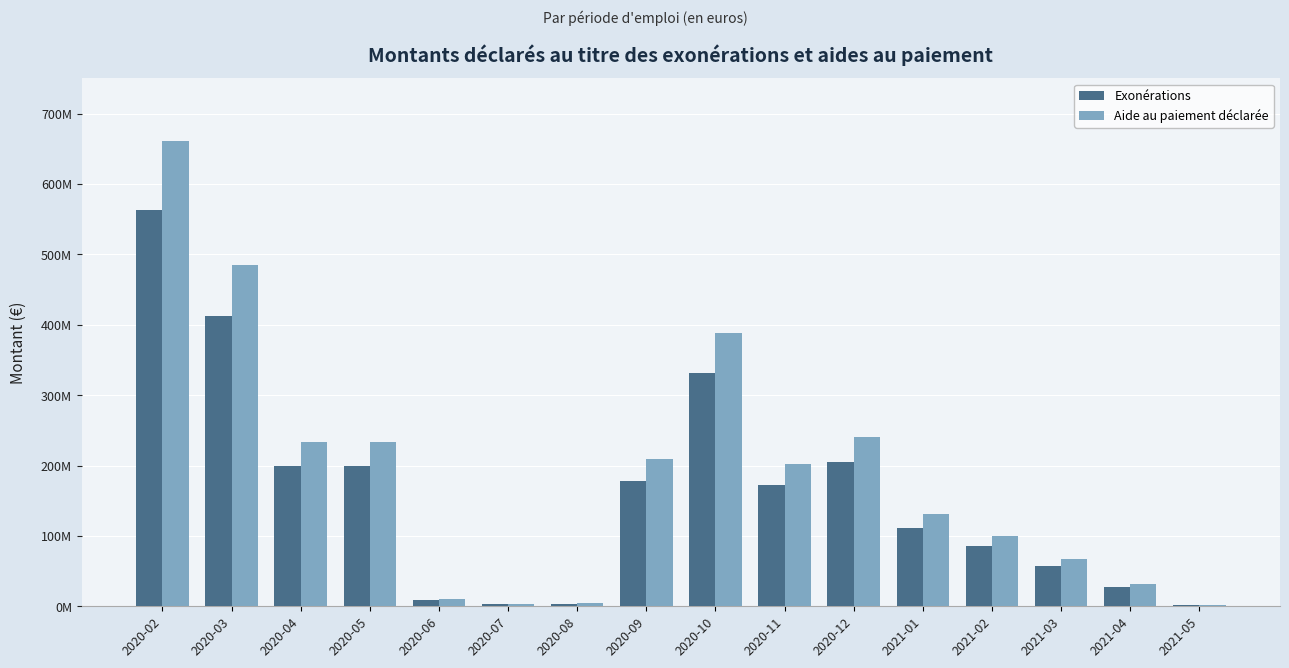

What is the spread (max minus min) of values at 2020-03?

71458882